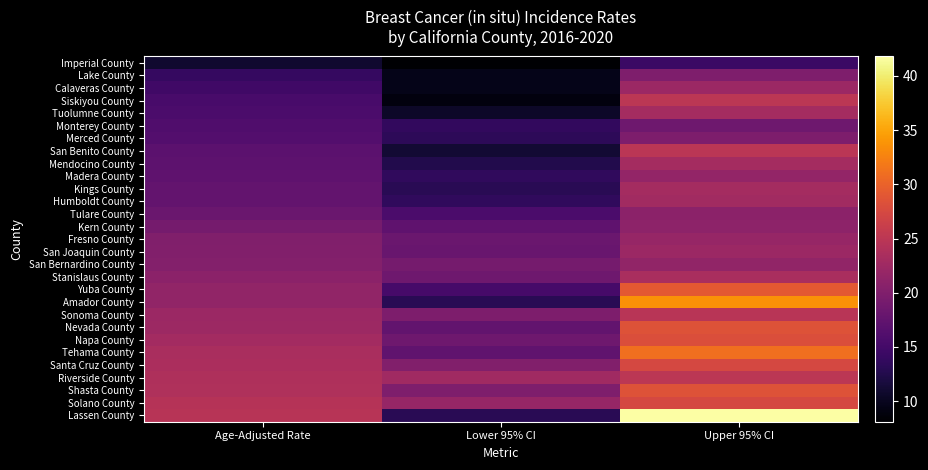

At which category is the sum across all series the highest?

Upper 95% CI